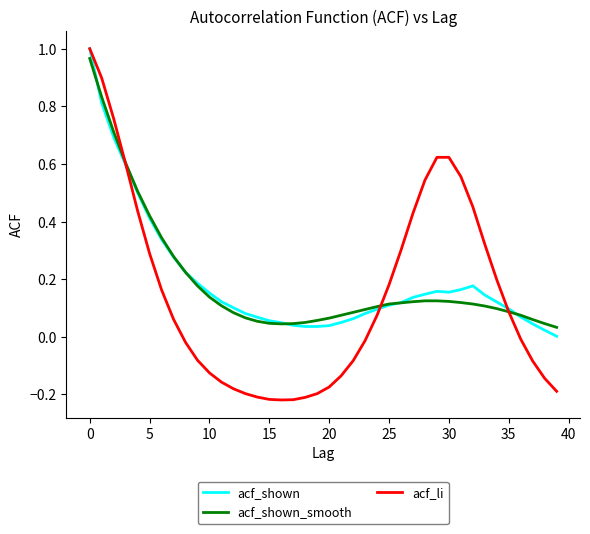

Which series has the largest range (max minus min)?

acf_li